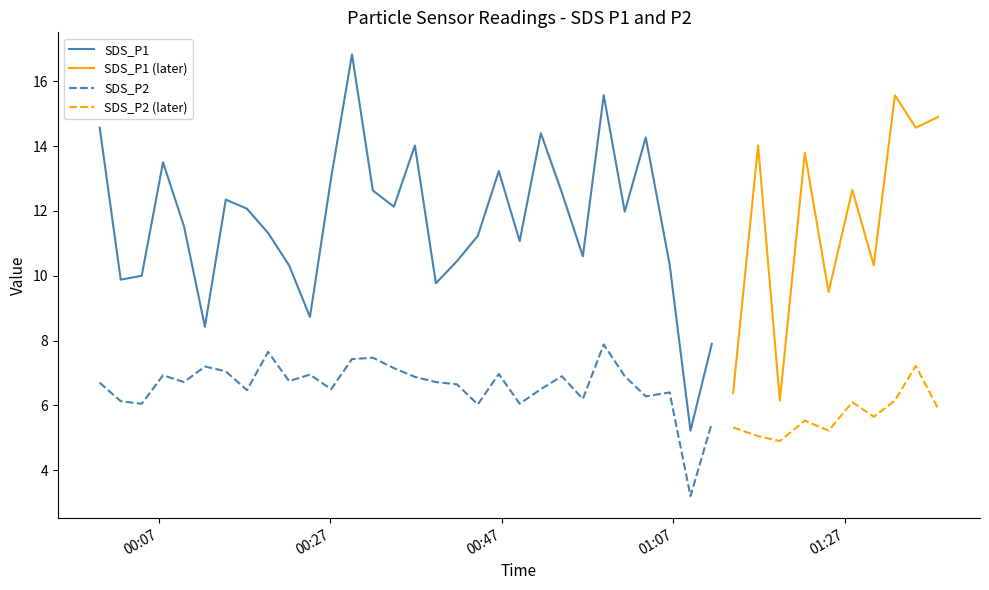

What is the value of the SDS_P1 point at the 28th from the left?

10.3